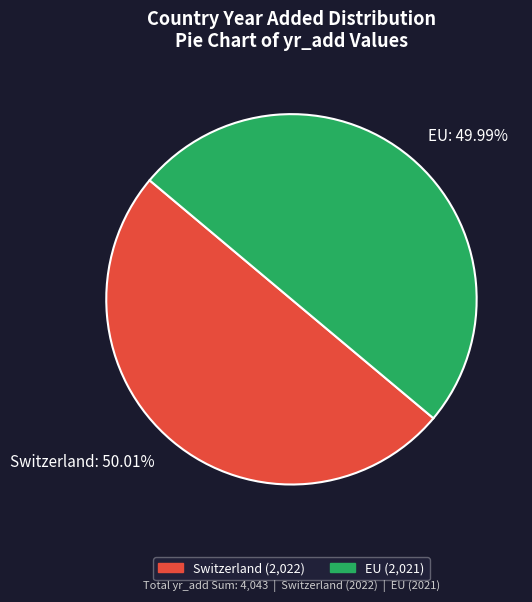

To the nearest percent, what percentage of the pie is EU?

50%